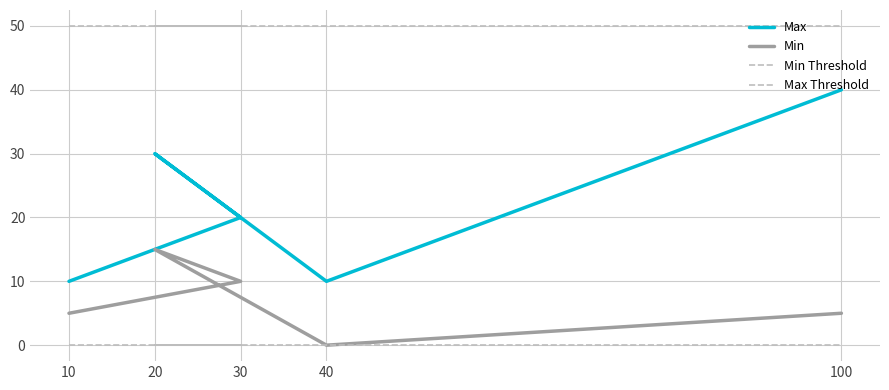

Rank the series by their maximum value, from highest to lowest.

Max Threshold, Max, Min, Min Threshold